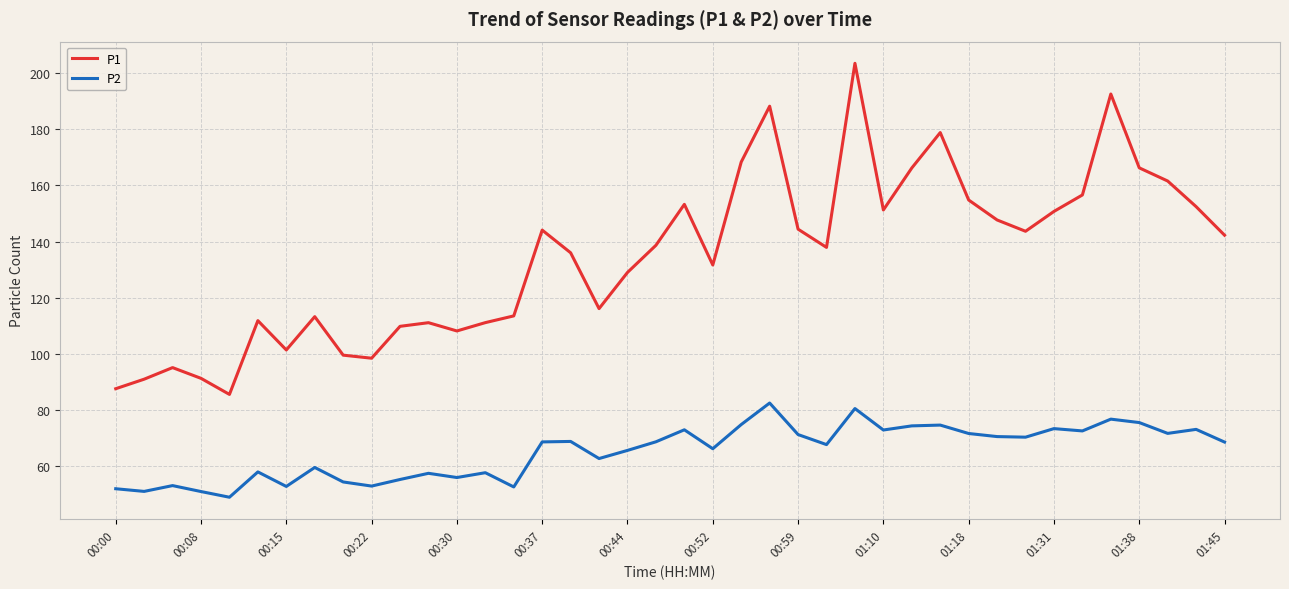

What is the maximum value shown in the chart?

203.6